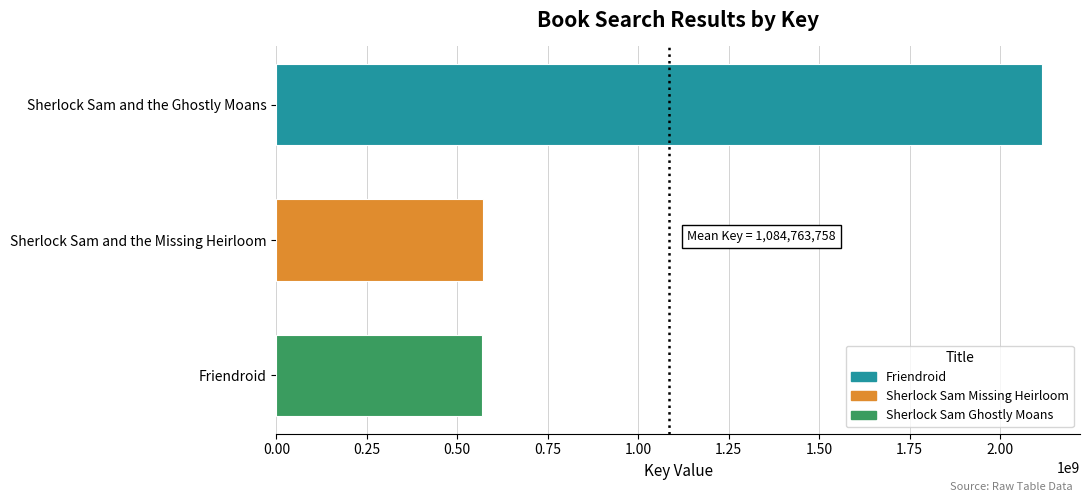

Between Friendroid and Sherlock Sam and the Ghostly Moans, which is larger?

Sherlock Sam and the Ghostly Moans